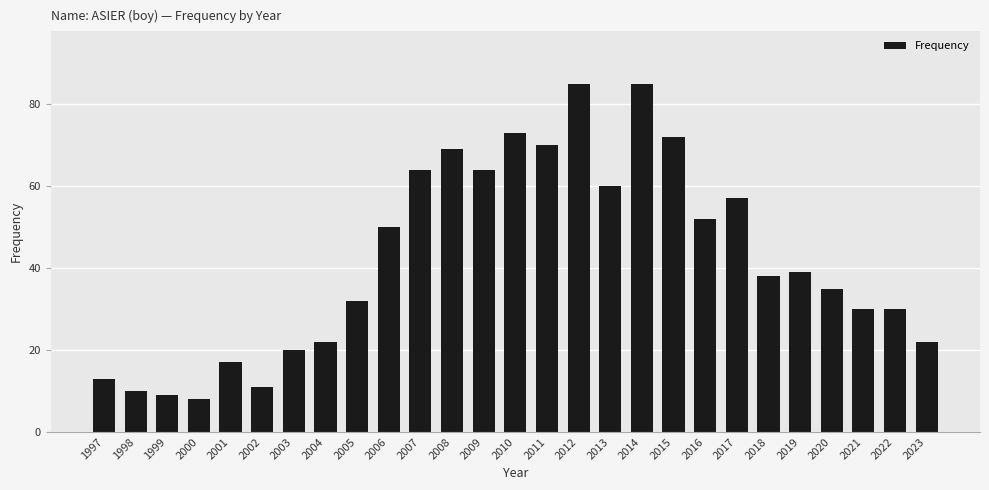

What is the greatest value displayed?

85